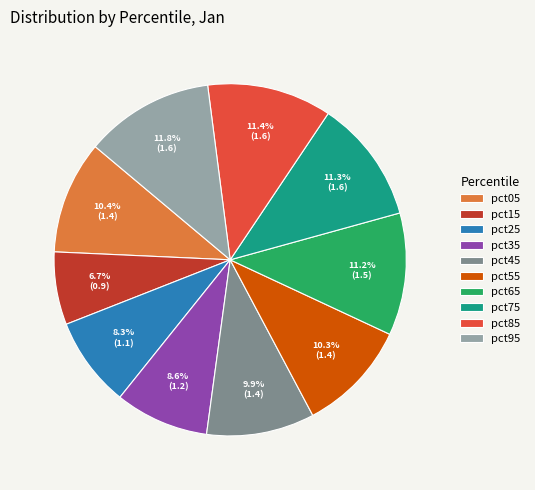

What is the smallest slice in the pie chart?

pct15